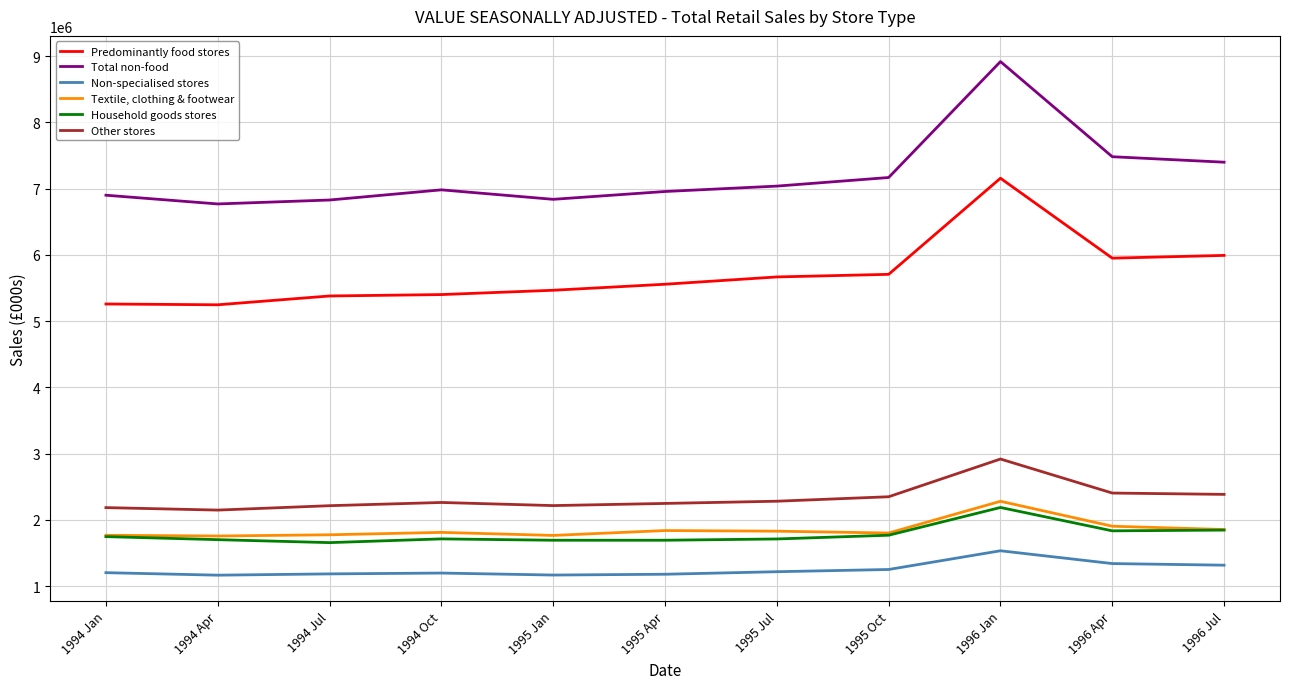

Is the value of Predominantly food stores at 1996 Apr greater than the value of Other stores at 1995 Jul?

Yes